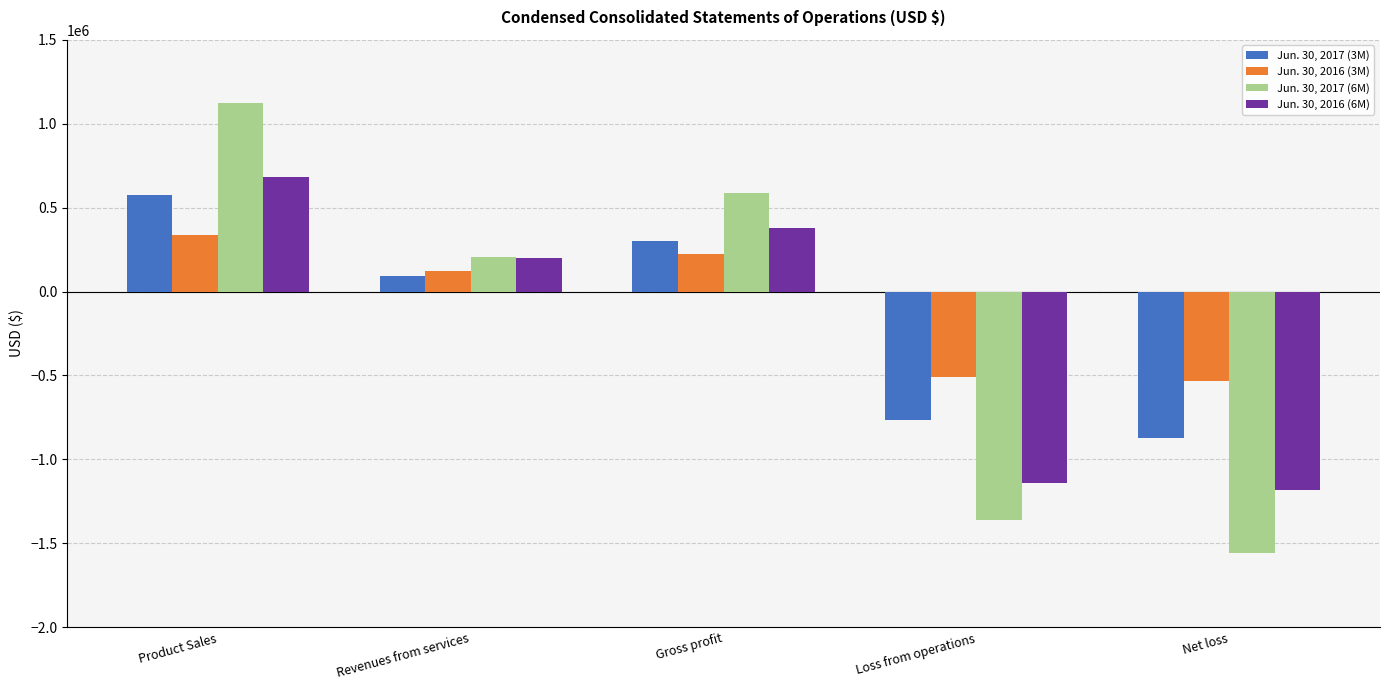

What are all the series names shown in the legend?

Jun. 30, 2017 (3M), Jun. 30, 2016 (3M), Jun. 30, 2017 (6M), Jun. 30, 2016 (6M)